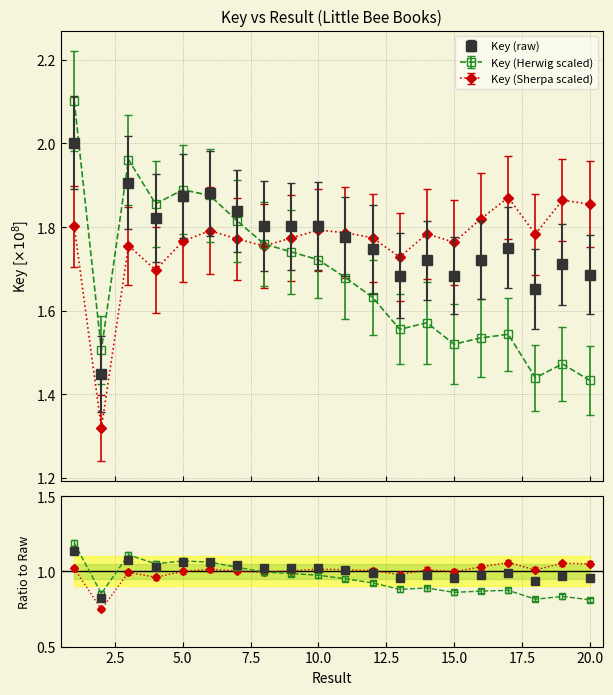

What is the difference between the maximum and minimum values?

0.6